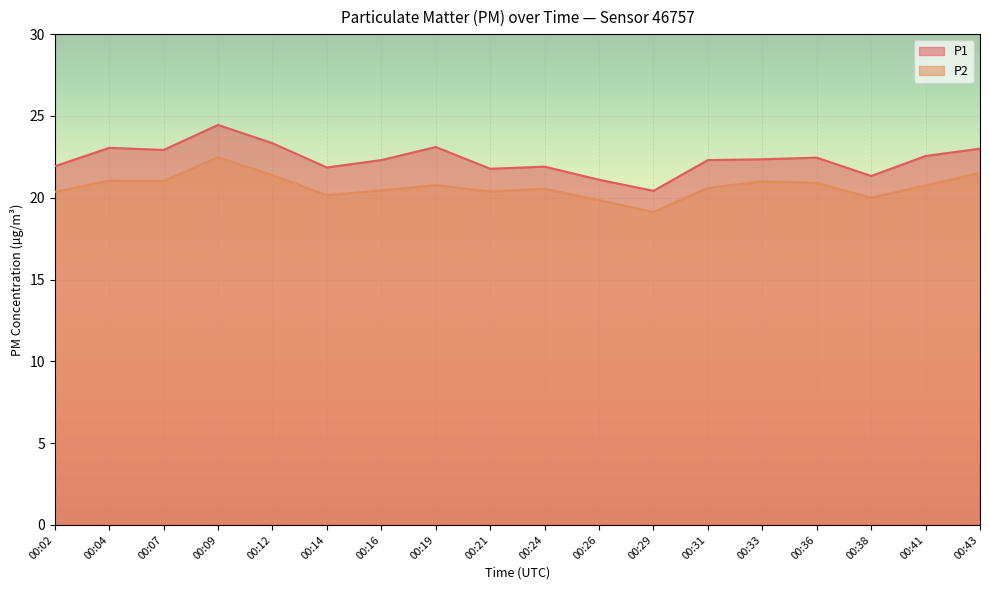

Is it true that P1 equals 5.8 at 00:14?

False